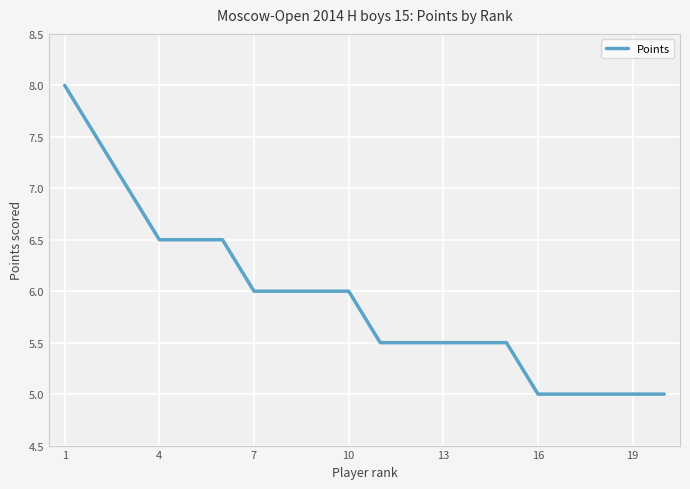

What is the maximum value shown in the chart?

8.0